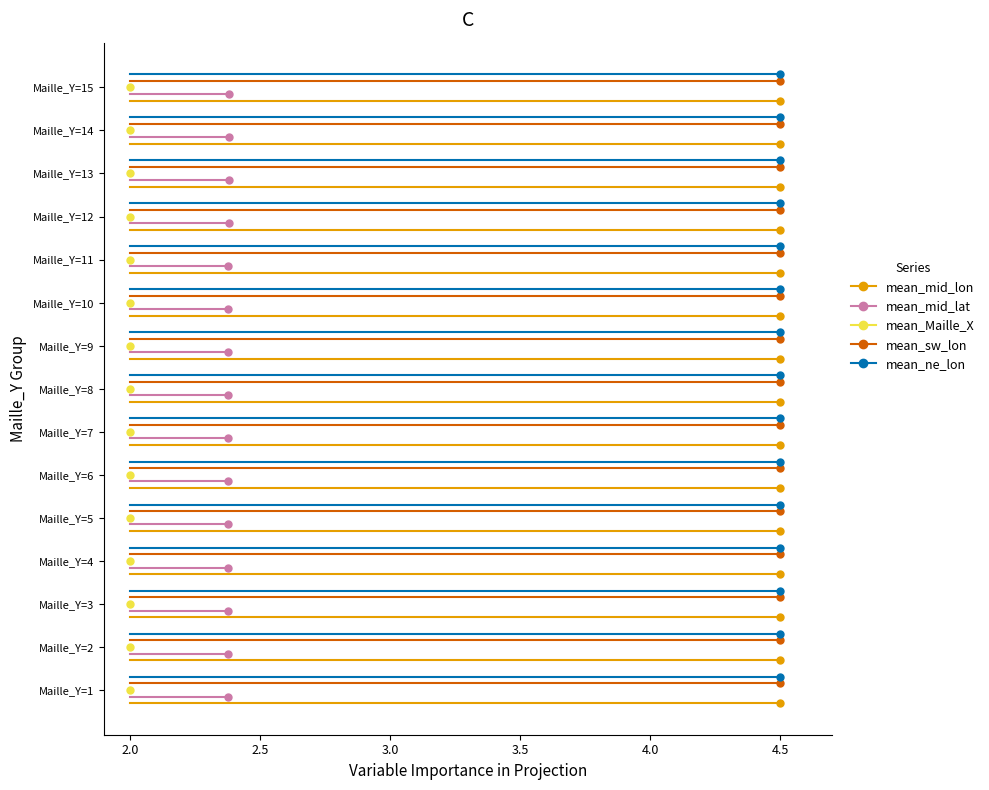

Does the chart have visible grid lines?

No